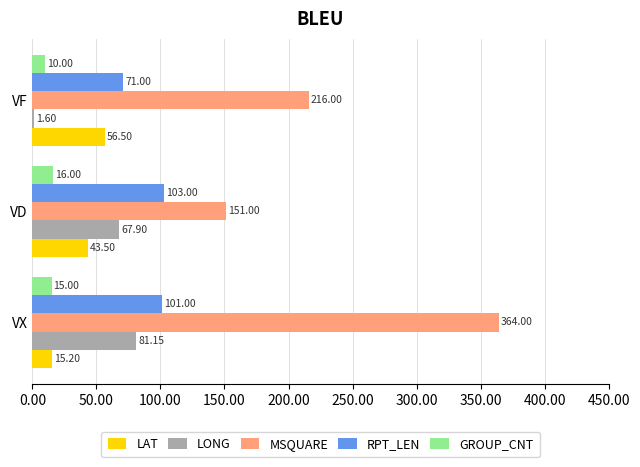

What are all the series names shown in the legend?

LAT, LONG, MSQUARE, RPT_LEN, GROUP_CNT